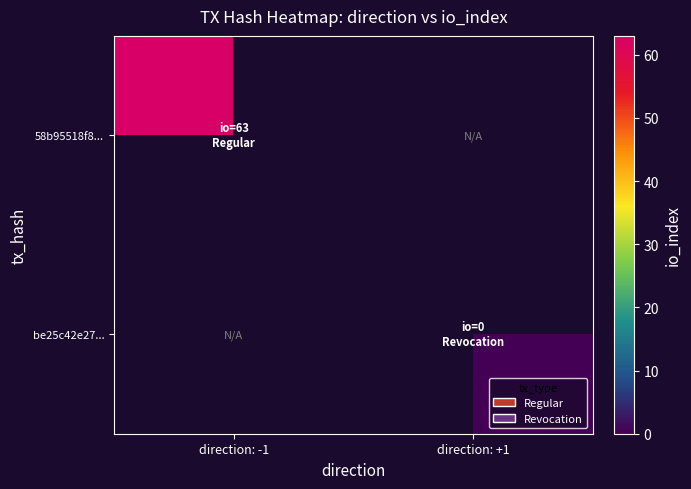

Is it true that 58b95518f8... equals 41.6 at direction: -1?

False